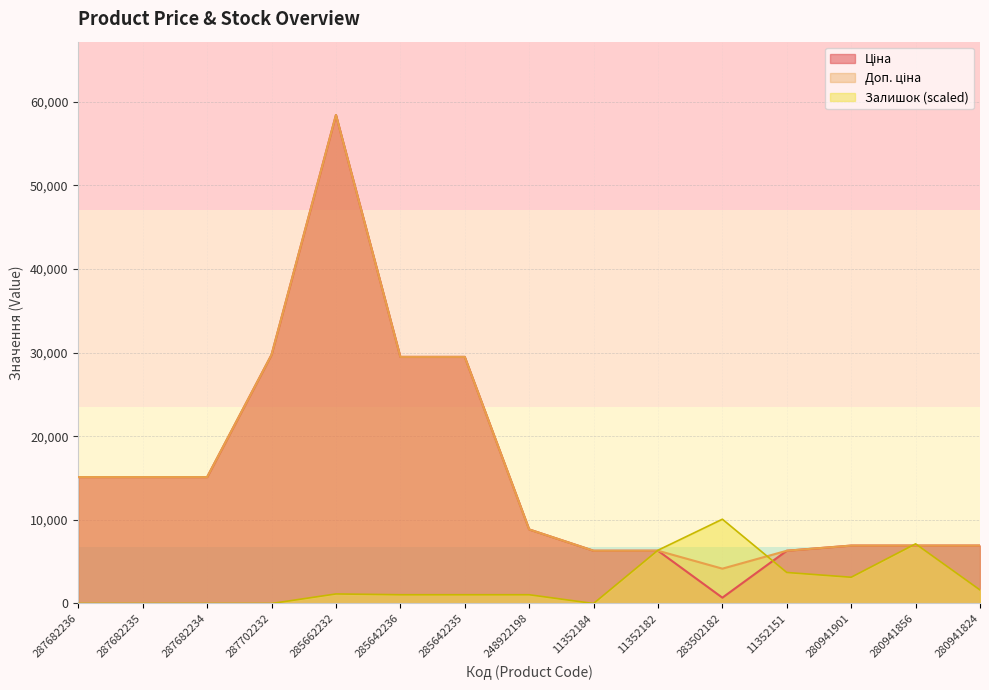

At how many categories does at least one series exceed 17417?

4